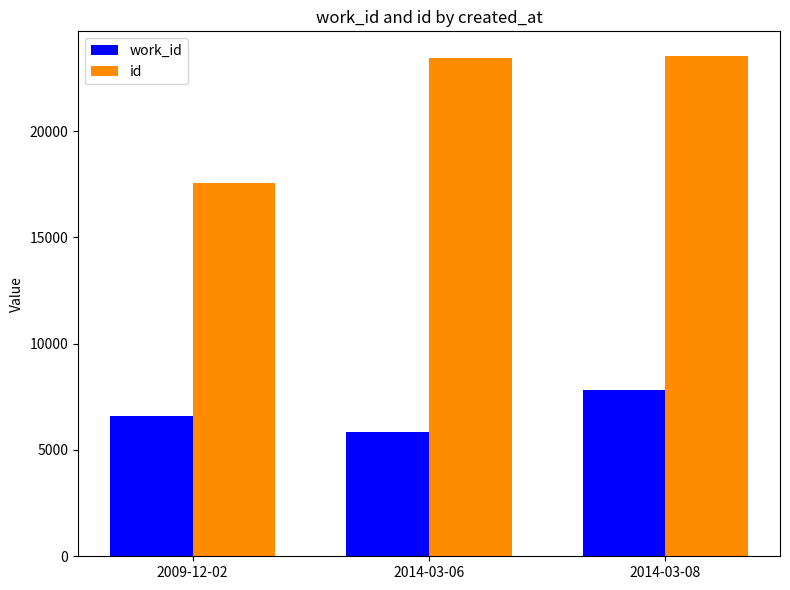

The id series shows 36171 at 2014-03-06. True or false?

False